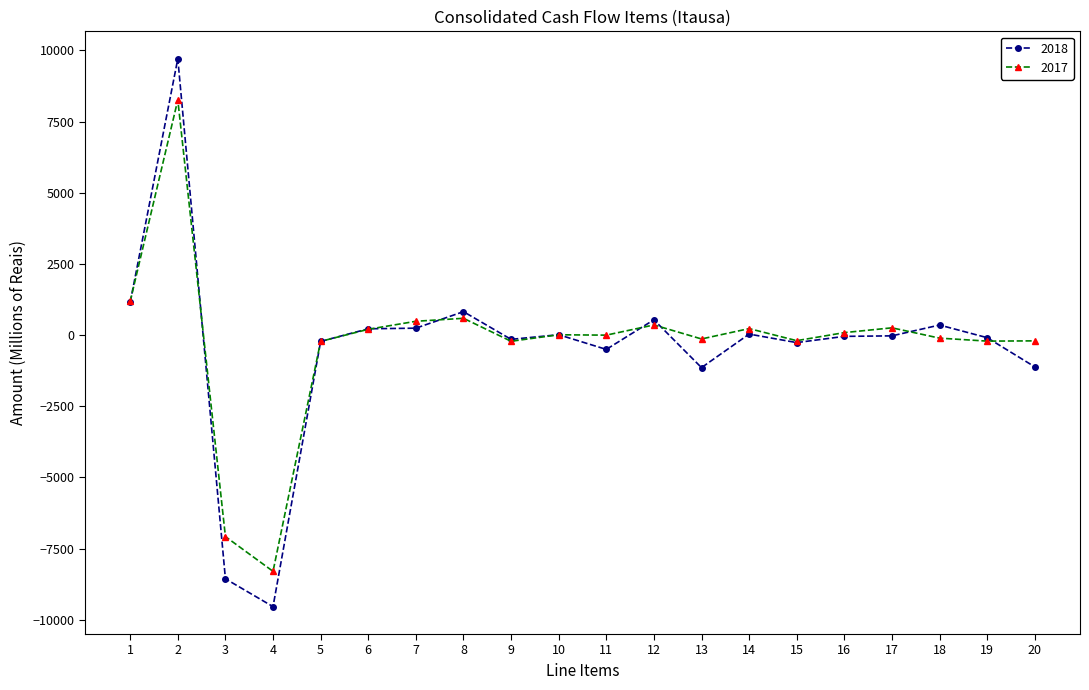

After their last crossing, which series has the higher values: 2018 or 2017?

2017